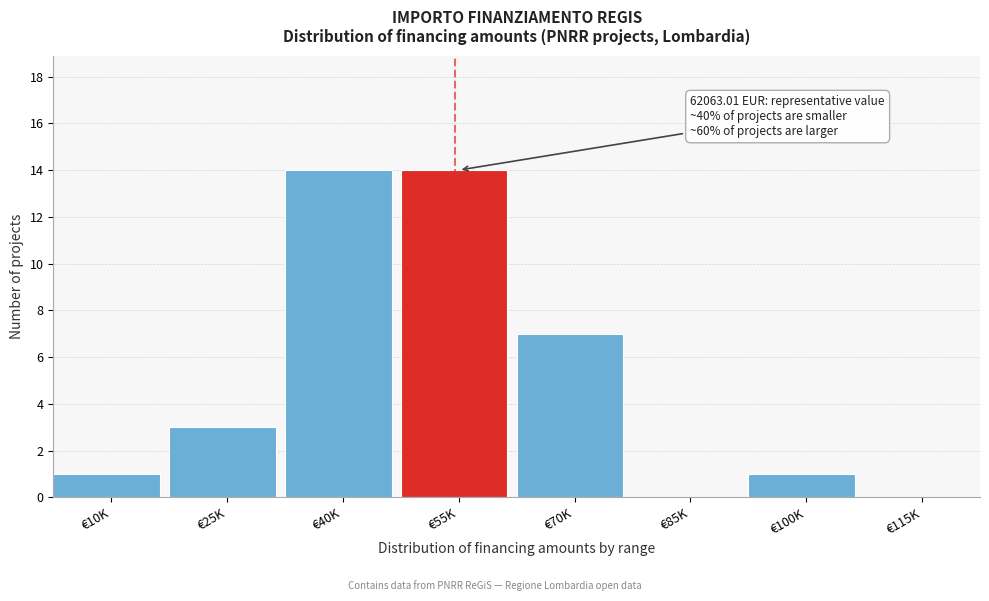

Reading left to right, transcribe all the data shown in this chart.

€10K=1	€25K=3	€40K=14	€55K=14	€70K=7	€85K=0	€100K=1	€115K=0